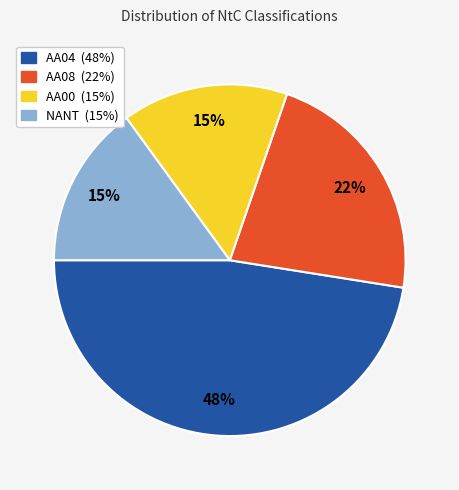

Count the number of slices in the pie.

4